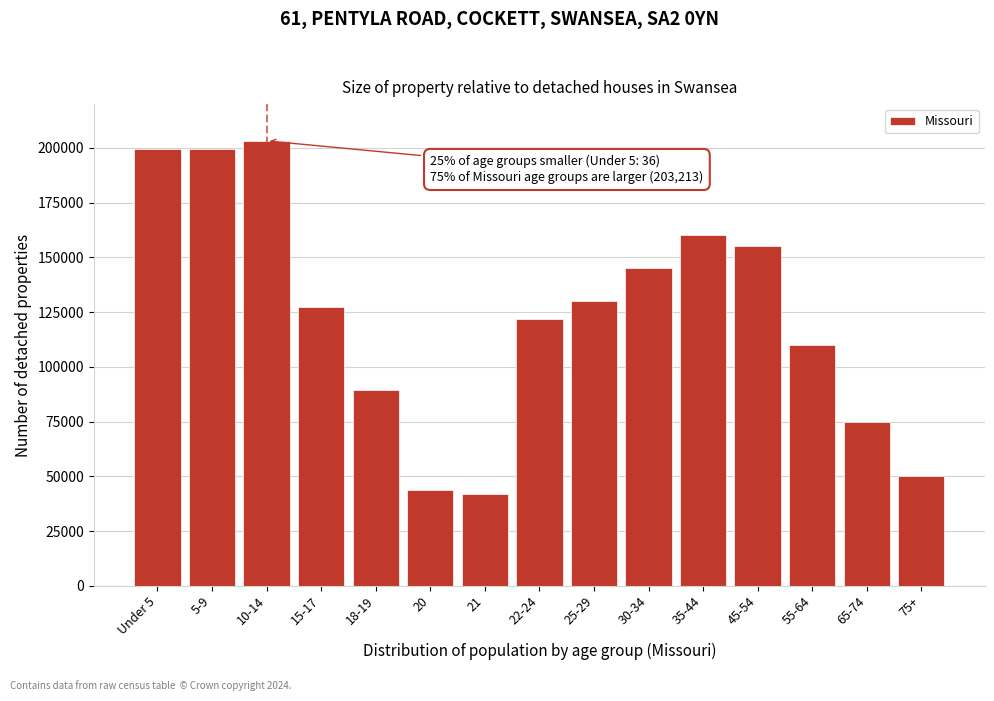

What is the label of the 3rd bar from the left?

10-14